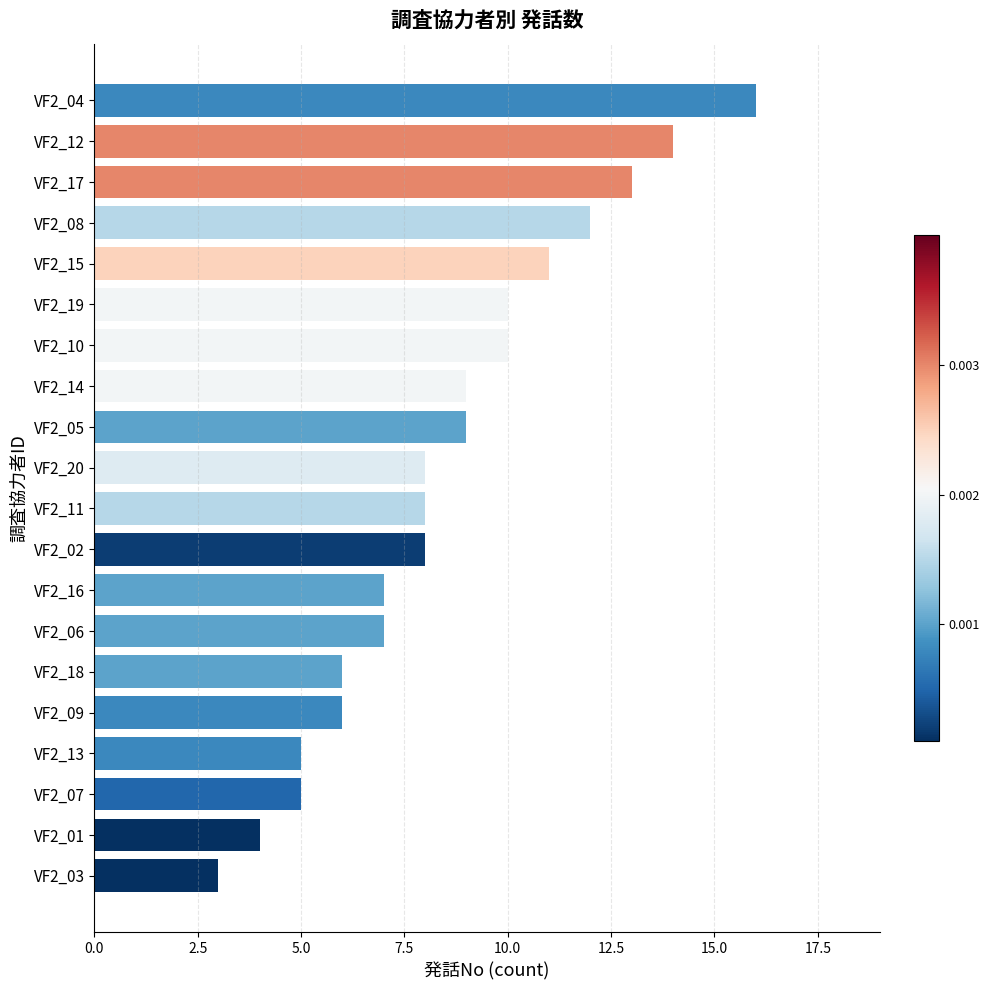

True or false: the data shows 2 at VF2_01.

False